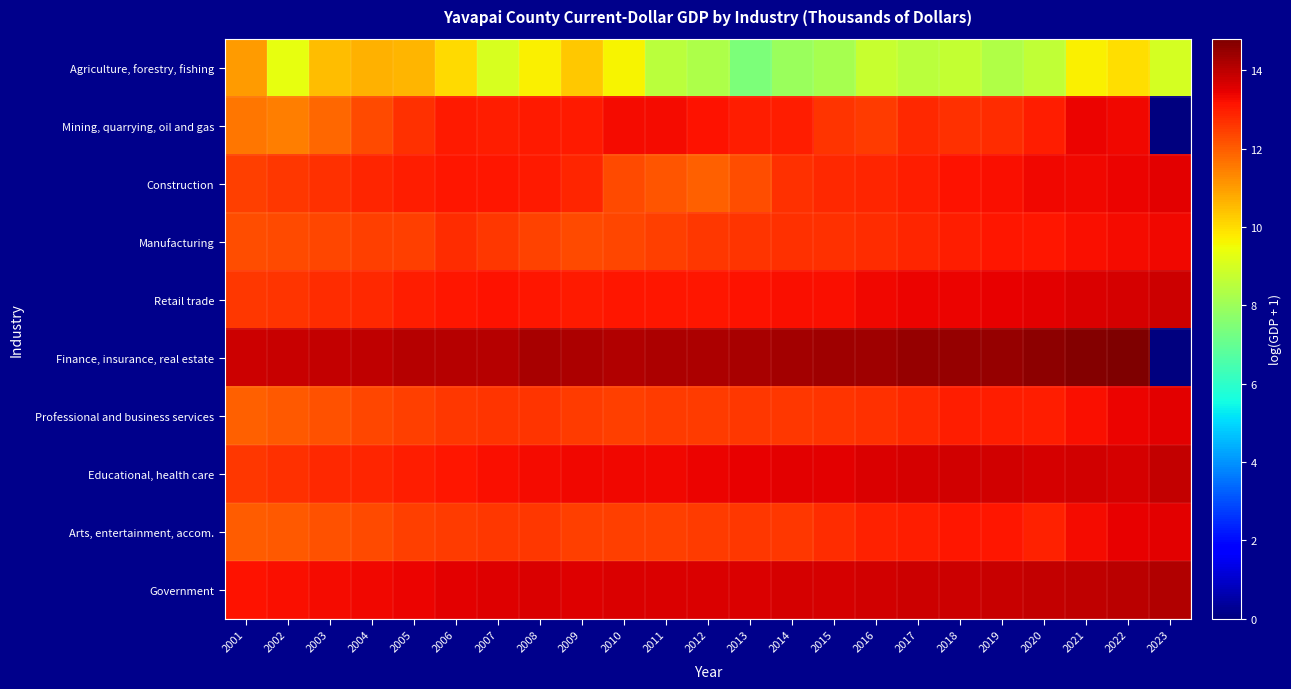

Reading left to right, list all the values displayed in this chart.

Agriculture, forestry, fishing: 2001=11.0	2002=9.3	2003=10.5	2004=10.7	2005=10.6	2006=10.1	2007=9.0	2008=9.7	2009=10.3	2010=9.6	2011=8.5	2012=8.3	2013=7.4	2014=7.9	2015=8.2	2016=8.8	2017=8.5	2018=8.7	2019=8.3	2020=8.7	2021=9.7	2022=10.0	2023=9.0
Mining, quarrying, oil and gas: 2001=11.6	2002=11.5	2003=11.8	2004=12.3	2005=12.7	2006=13.0	2007=13.0	2008=13.0	2009=13.0	2010=13.3	2011=13.3	2012=13.1	2013=13.0	2014=13.0	2015=12.6	2016=12.5	2017=12.8	2018=12.7	2019=12.7	2020=13.0	2021=13.4	2022=13.3	2023=0.0
Construction: 2001=12.5	2002=12.6	2003=12.7	2004=12.9	2005=13.0	2006=13.1	2007=13.1	2008=13.0	2009=12.9	2010=12.3	2011=12.1	2012=11.9	2013=12.3	2014=12.7	2015=12.8	2016=12.9	2017=13.0	2018=13.2	2019=13.2	2020=13.3	2021=13.4	2022=13.4	2023=13.5
Manufacturing: 2001=12.2	2002=12.3	2003=12.4	2004=12.4	2005=12.5	2006=12.8	2007=12.6	2008=12.4	2009=12.3	2010=12.4	2011=12.5	2012=12.6	2013=12.6	2014=12.7	2015=12.7	2016=12.8	2017=12.9	2018=13.0	2019=13.1	2020=13.1	2021=13.2	2022=13.3	2023=13.3
Retail trade: 2001=12.6	2002=12.7	2003=12.7	2004=12.8	2005=13.0	2006=13.1	2007=13.1	2008=13.1	2009=13.1	2010=13.1	2011=13.1	2012=13.1	2013=13.1	2014=13.2	2015=13.2	2016=13.3	2017=13.4	2018=13.4	2019=13.4	2020=13.5	2021=13.6	2022=13.7	2023=13.8
Finance, insurance, real estate: 2001=13.8	2002=13.9	2003=13.9	2004=14.0	2005=14.1	2006=14.1	2007=14.1	2008=14.3	2009=14.2	2010=14.1	2011=14.2	2012=14.2	2013=14.3	2014=14.3	2015=14.4	2016=14.4	2017=14.5	2018=14.5	2019=14.5	2020=14.6	2021=14.7	2022=14.8	2023=0.0
Professional and business services: 2001=11.9	2002=12.1	2003=12.2	2004=12.3	2005=12.5	2006=12.6	2007=12.7	2008=12.6	2009=12.5	2010=12.5	2011=12.5	2012=12.6	2013=12.6	2014=12.6	2015=12.6	2016=12.7	2017=12.8	2018=13.0	2019=13.0	2020=13.0	2021=13.2	2022=13.4	2023=13.5
Educational, health care: 2001=12.6	2002=12.7	2003=12.8	2004=12.9	2005=13.0	2006=13.1	2007=13.2	2008=13.3	2009=13.3	2010=13.3	2011=13.4	2012=13.4	2013=13.4	2014=13.5	2015=13.5	2016=13.6	2017=13.7	2018=13.7	2019=13.7	2020=13.7	2021=13.8	2022=13.7	2023=13.9
Arts, entertainment, accom.: 2001=12.0	2002=12.1	2003=12.2	2004=12.3	2005=12.5	2006=12.5	2007=12.6	2008=12.6	2009=12.5	2010=12.4	2011=12.5	2012=12.5	2013=12.6	2014=12.6	2015=12.8	2016=12.9	2017=13.0	2018=13.1	2019=13.1	2020=12.9	2021=13.3	2022=13.4	2023=13.5
Government: 2001=13.2	2002=13.2	2003=13.3	2004=13.4	2005=13.4	2006=13.5	2007=13.6	2008=13.6	2009=13.6	2010=13.6	2011=13.6	2012=13.6	2013=13.6	2014=13.7	2015=13.7	2016=13.7	2017=13.8	2018=13.8	2019=13.9	2020=13.9	2021=14.0	2022=14.0	2023=14.1